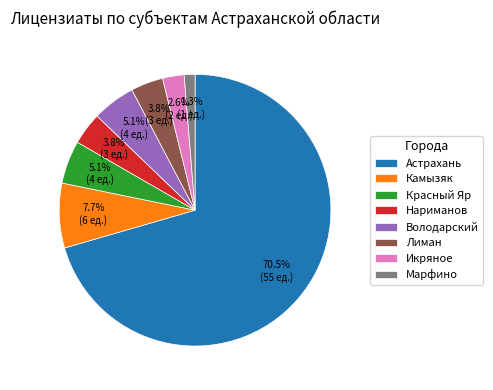

The Икряное slice represents 3% of the pie. True or false?

True